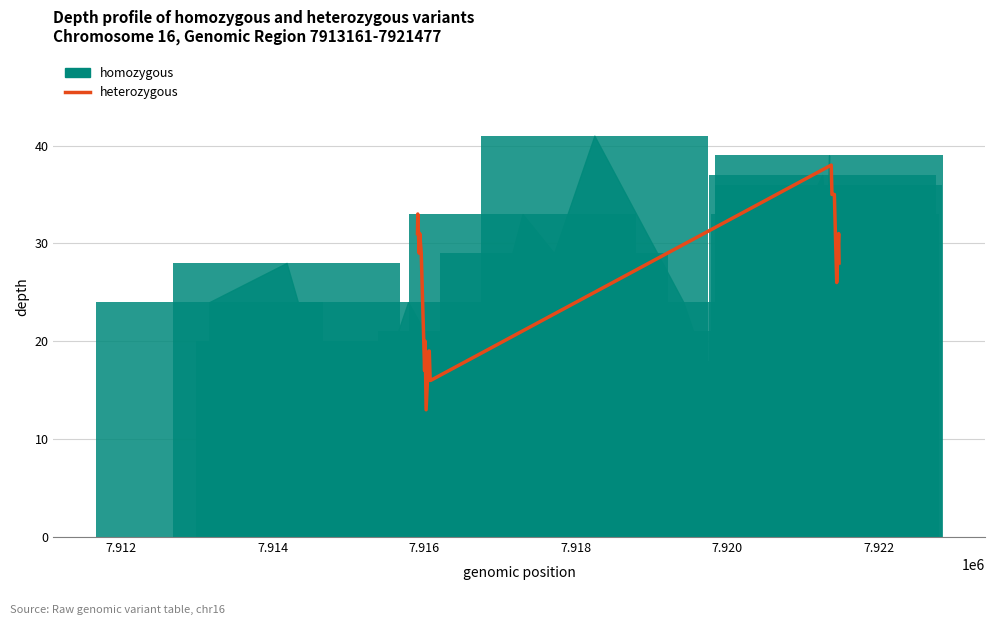

Reading left to right, list all the values displayed in this chart.

31	33	29	31	29	17	18	20	13	19	19	16	16	38	35	35	26	31	28